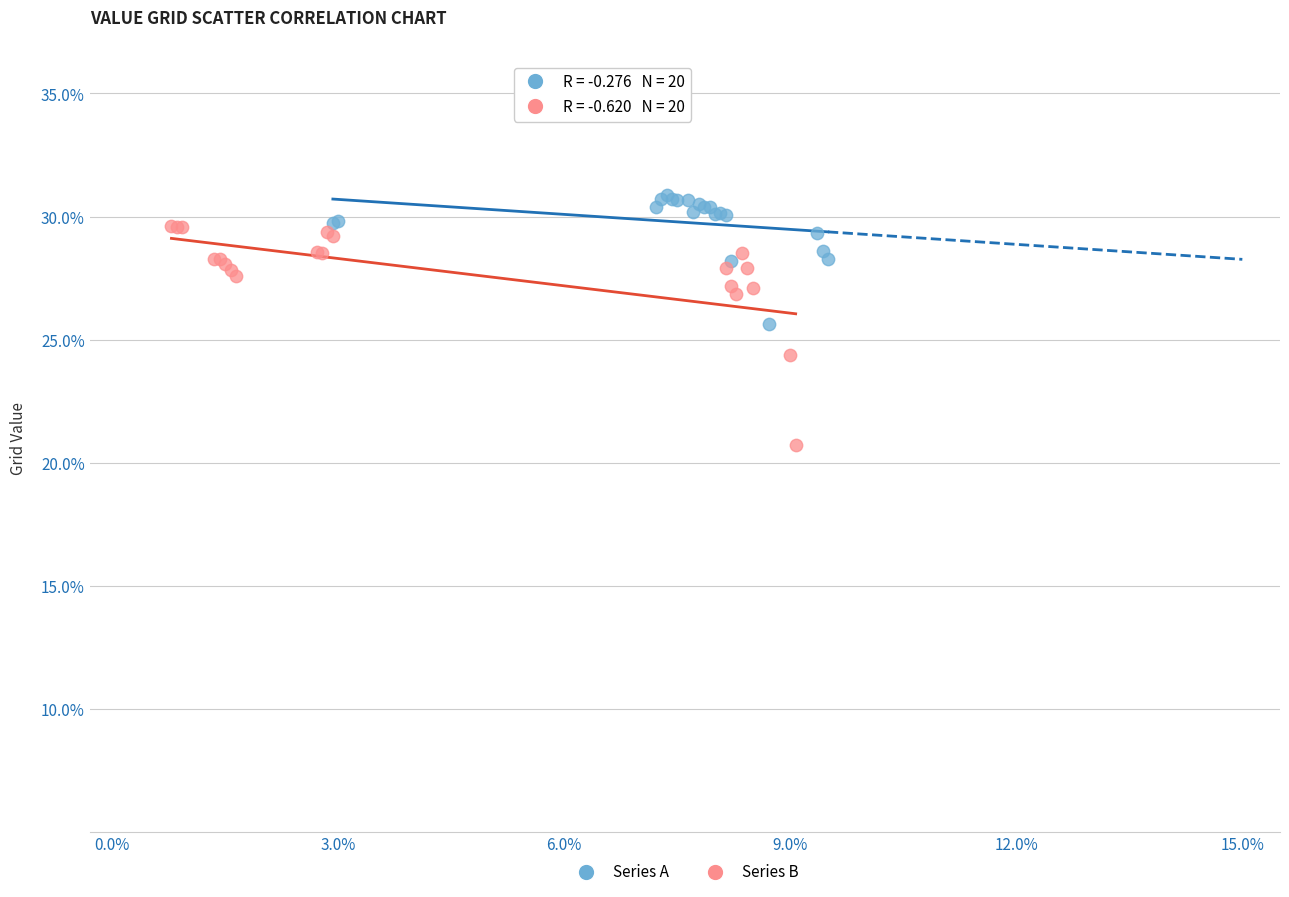

Which series reaches the minimum Y coordinate?

Series B